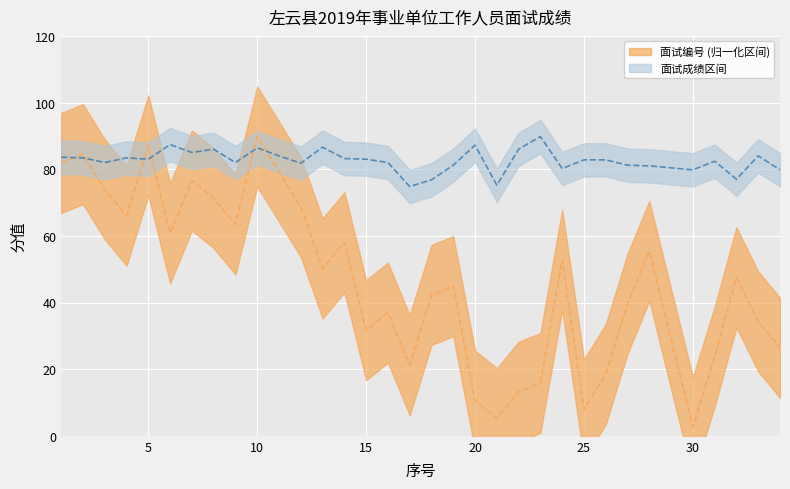

What is the sum of the 面试编号 values at 17 and 33?

55.5